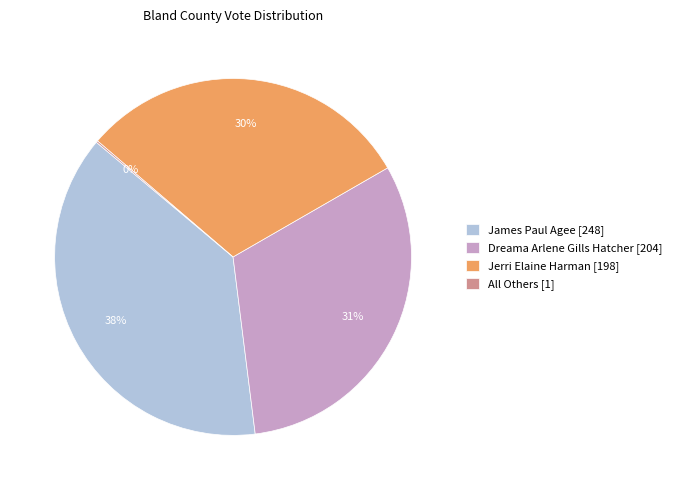

To the nearest percent, what portion does James Paul Agee represent?

38%